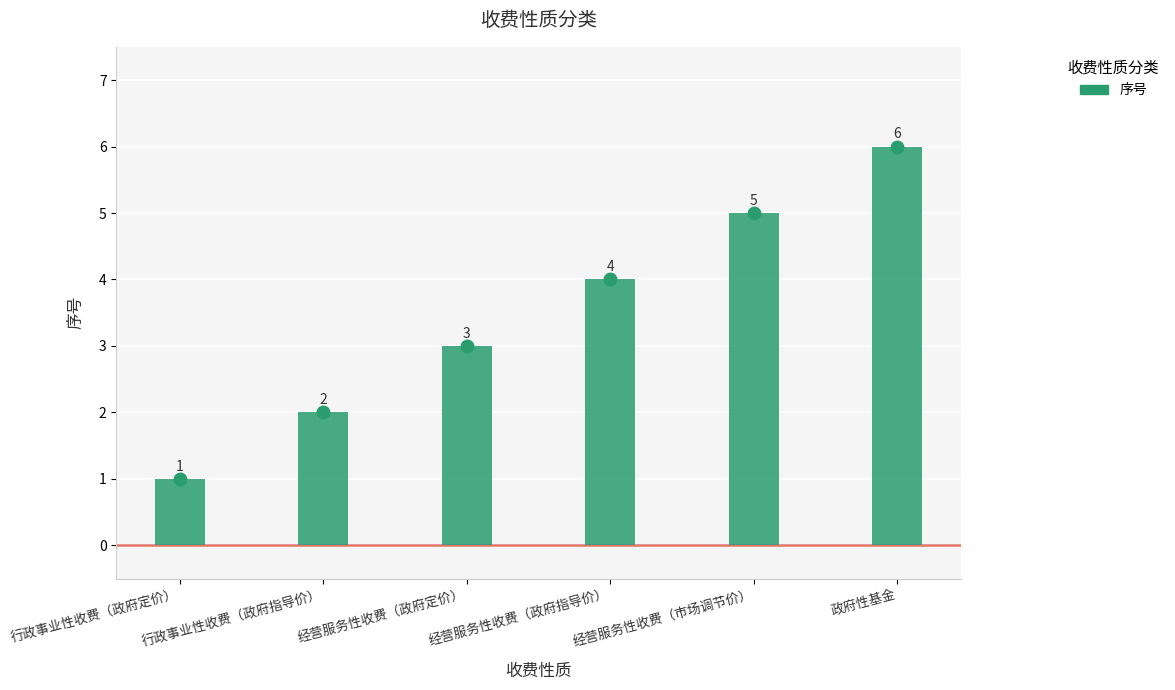

What is the value of the 1st bar from the left?

1